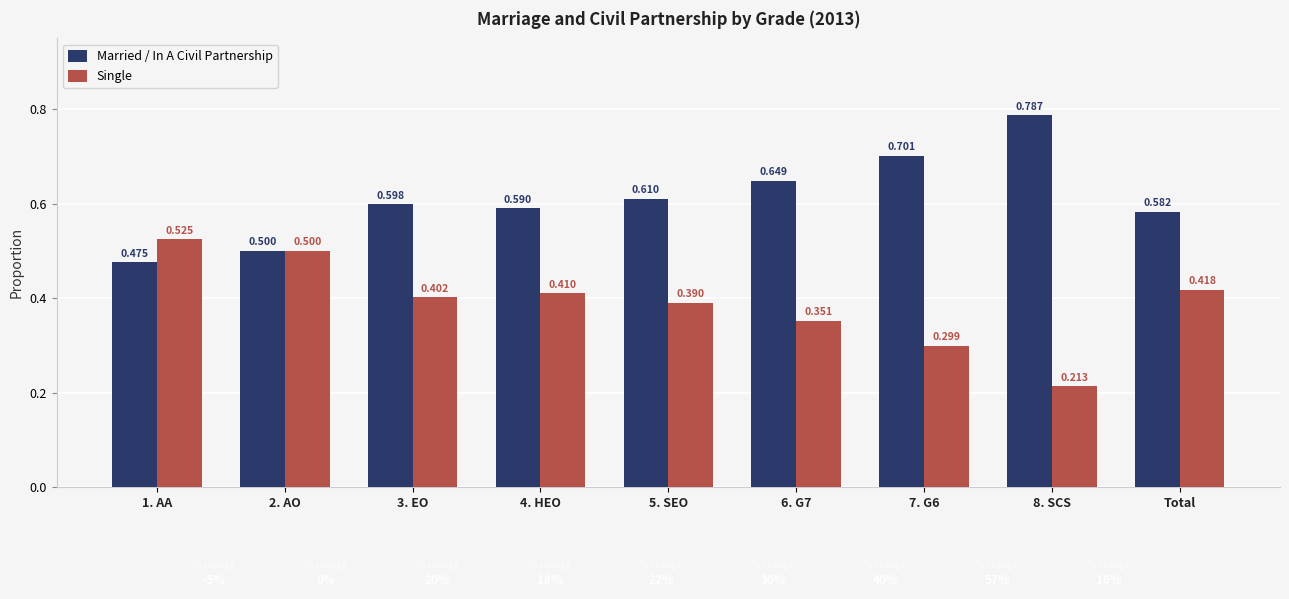

How many bars are there in each group?

2